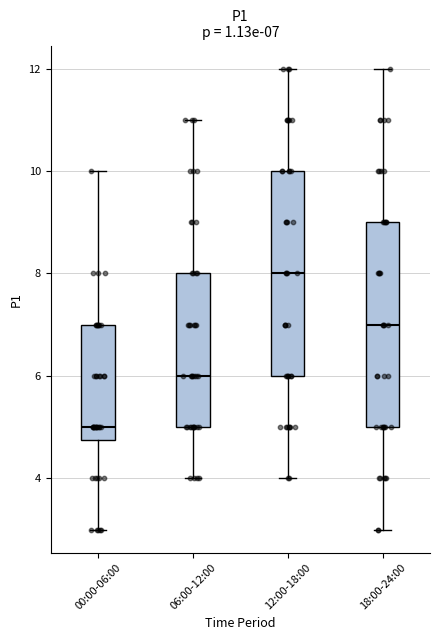

Which box has the lowest median line?

00:00-06:00